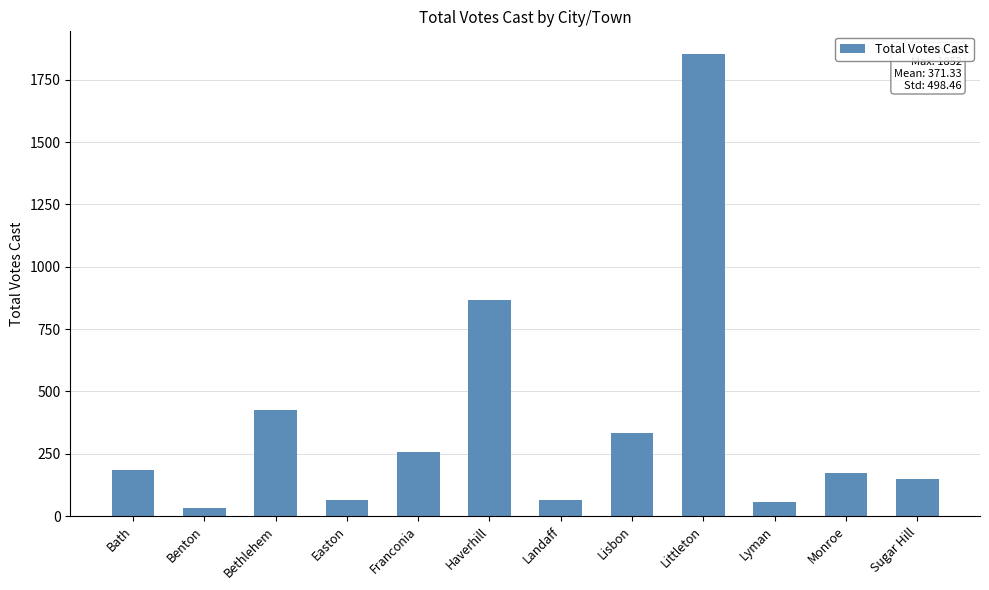

What is the difference between the second highest and second lowest values?

810